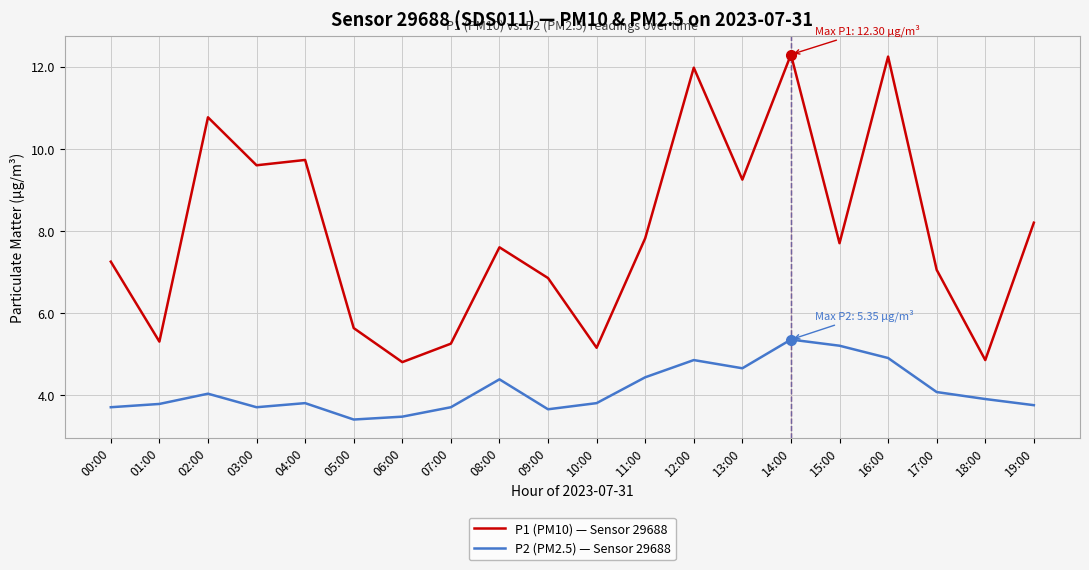

True or false: P2 (PM2.5) — Sensor 29688 and P1 (PM10) — Sensor 29688 cross at least once.

False